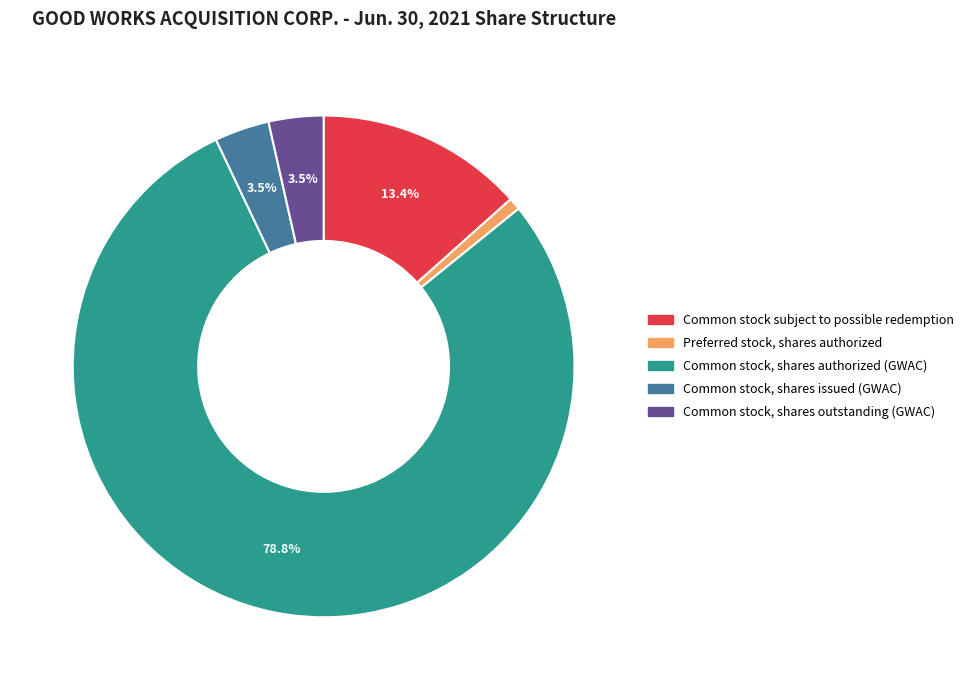

To the nearest percent, what is the average slice percentage?

20%